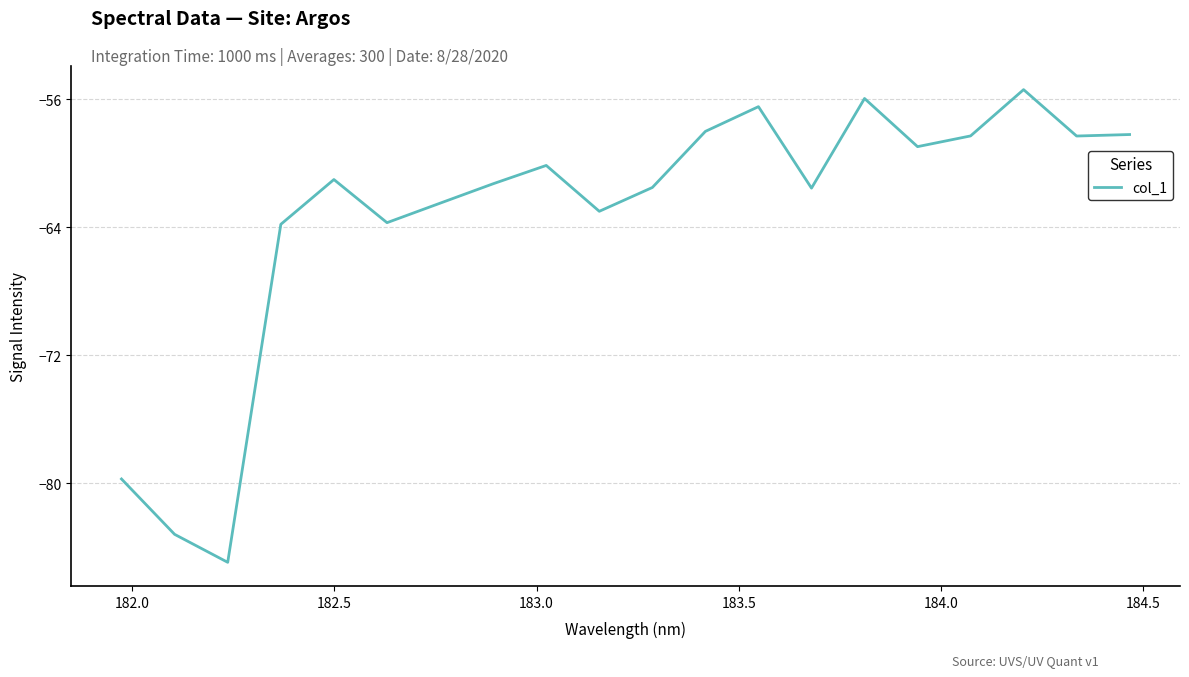

How many lines are shown in the chart?

1